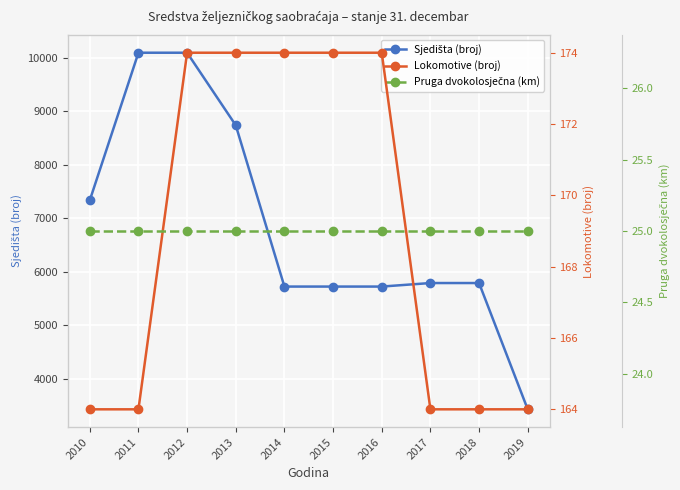

What is the sum of the Pruga dvokolosječna (km) values at 2016 and 2013?

50